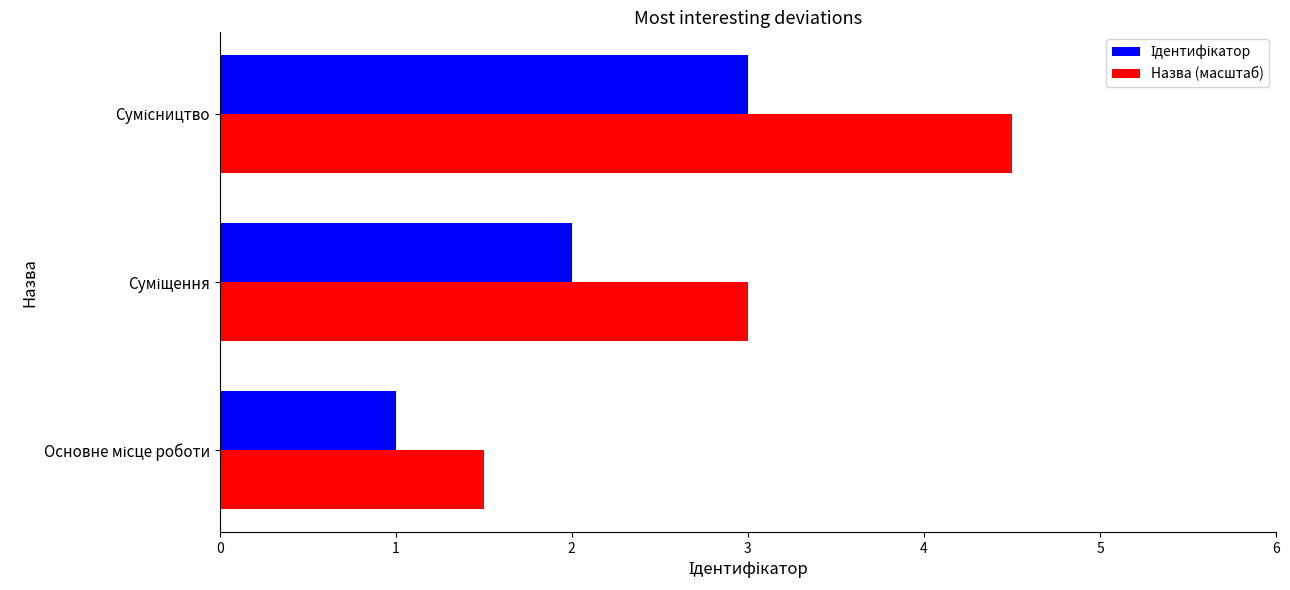

What is the smallest value displayed?

1.0